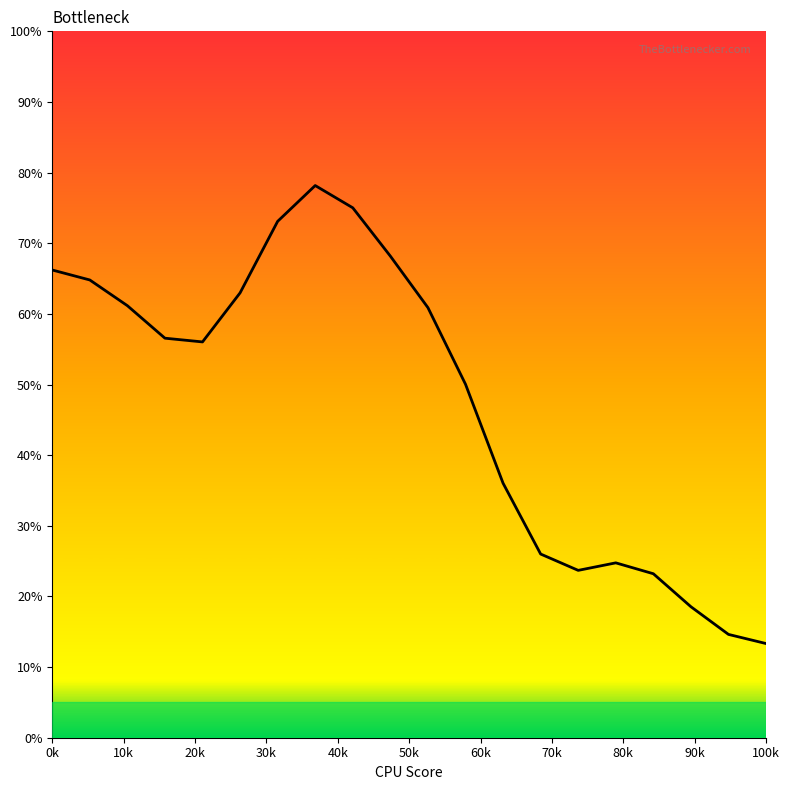

What is the smallest value displayed?

13.3